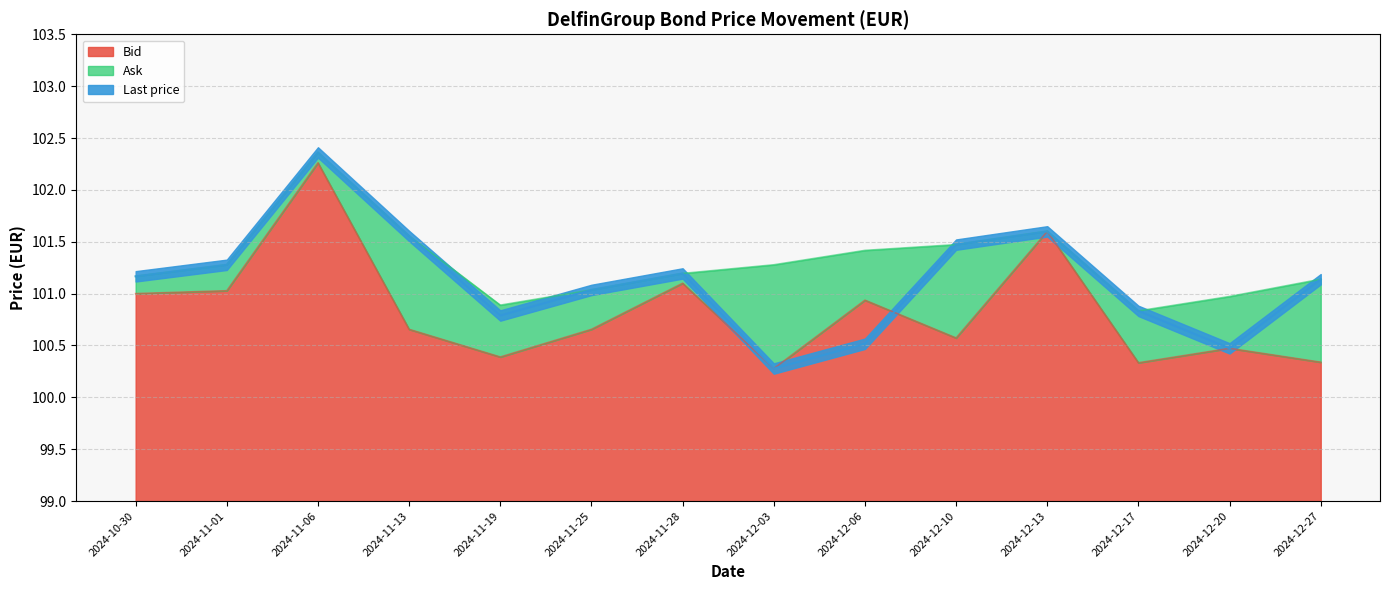

Reading left to right, what are all the values shown in this chart?

Bid: 2024-10-30=101.0	2024-11-01=101.0	2024-11-06=102.3	2024-11-13=100.7	2024-11-19=100.4	2024-11-25=100.7	2024-11-28=101.1	2024-12-03=100.3	2024-12-06=100.9	2024-12-10=100.6	2024-12-13=101.6	2024-12-17=100.3	2024-12-20=100.5	2024-12-27=100.3
Ask: 2024-10-30=101.2	2024-11-01=101.3	2024-11-06=102.4	2024-11-13=101.6	2024-11-19=100.9	2024-11-25=101.0	2024-11-28=101.2	2024-12-03=101.3	2024-12-06=101.4	2024-12-10=101.5	2024-12-13=101.6	2024-12-17=100.8	2024-12-20=101.0	2024-12-27=101.1
Last price: 2024-10-30=101.2	2024-11-01=101.3	2024-11-06=102.4	2024-11-13=101.6	2024-11-19=100.8	2024-11-25=101.0	2024-11-28=101.2	2024-12-03=100.3	2024-12-06=100.5	2024-12-10=101.5	2024-12-13=101.6	2024-12-17=100.8	2024-12-20=100.5	2024-12-27=101.1